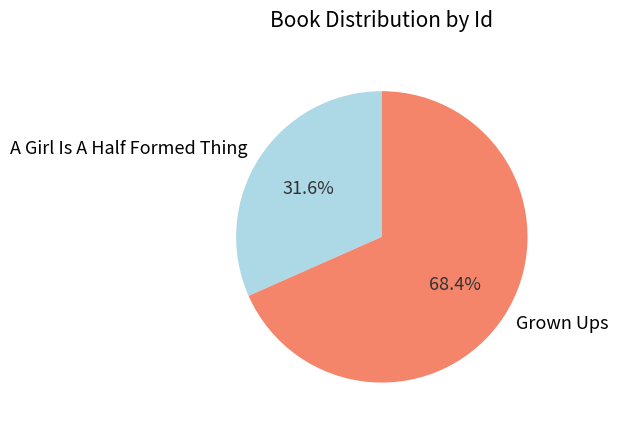

Combined, do Grown Ups and A Girl Is A Half Formed Thing account for over 50%?

Yes